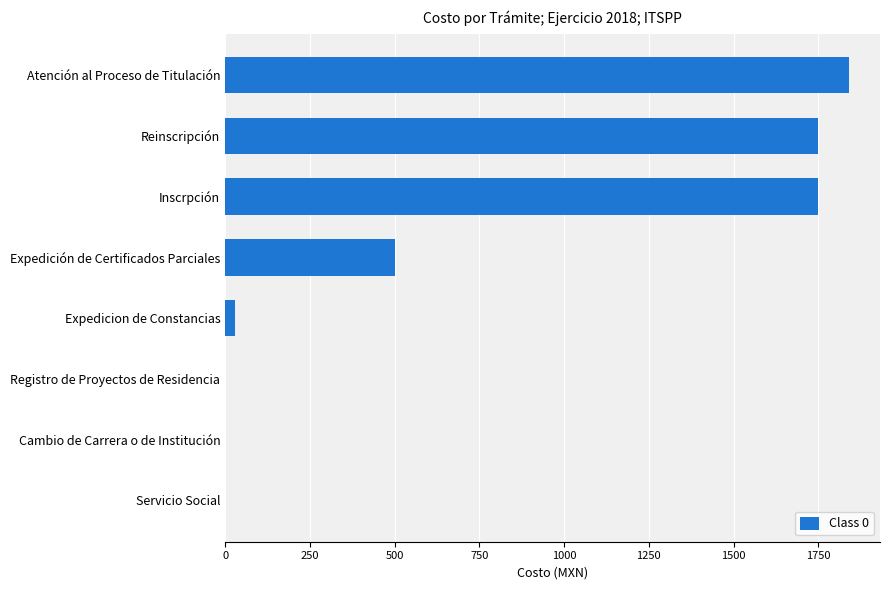

What is the maximum value shown in the chart?

1840